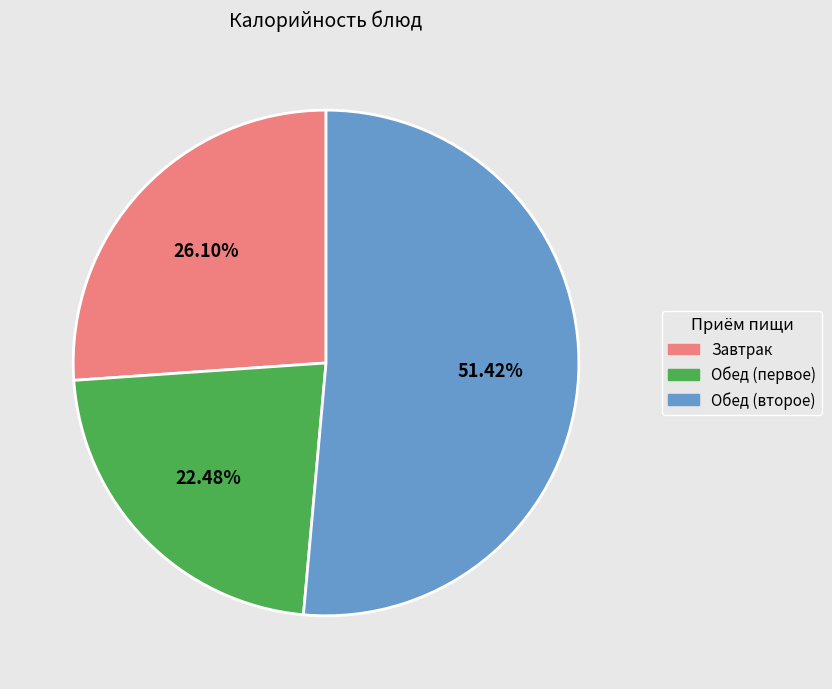

Is there a majority slice in this chart?

Yes